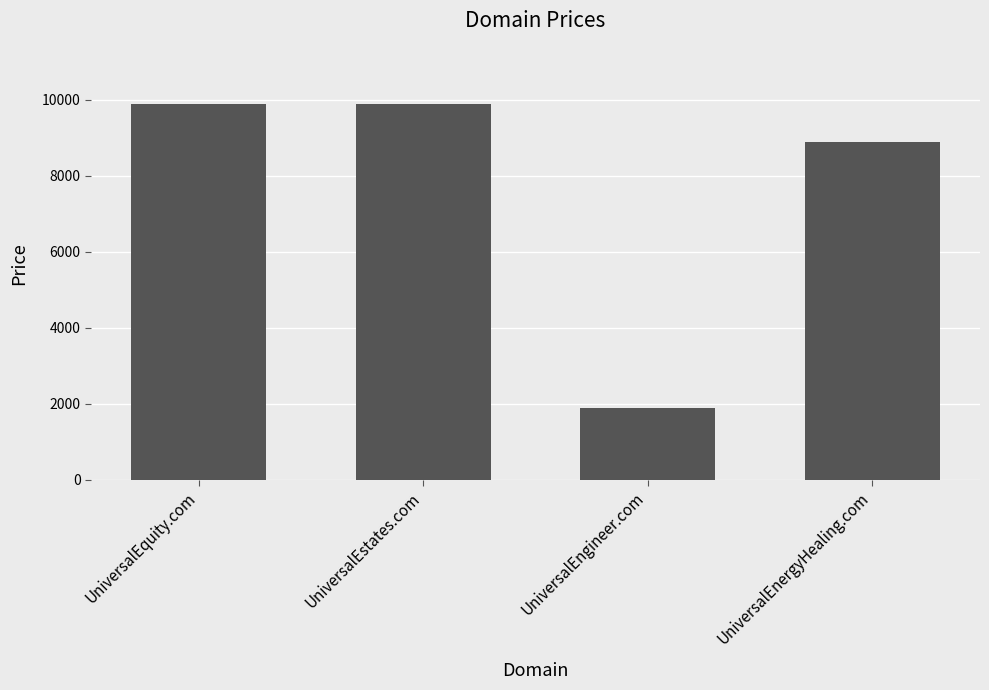

What is the value of the 4th bar from the left?

8888